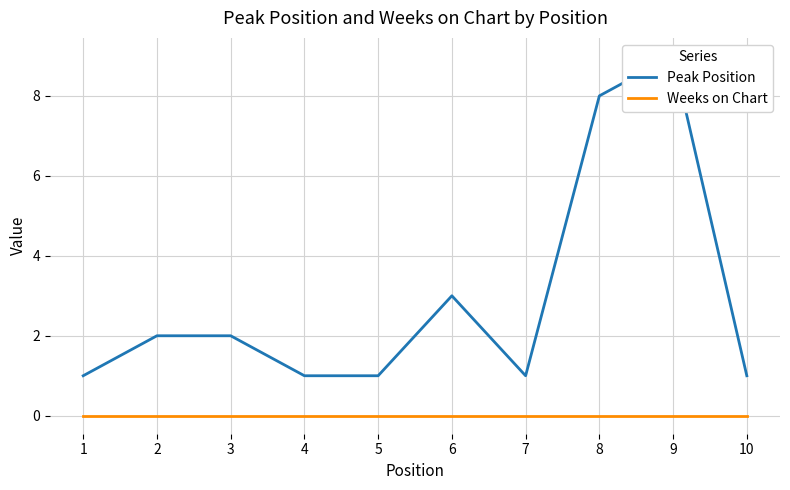

At how many categories does at least one series exceed 6?

2